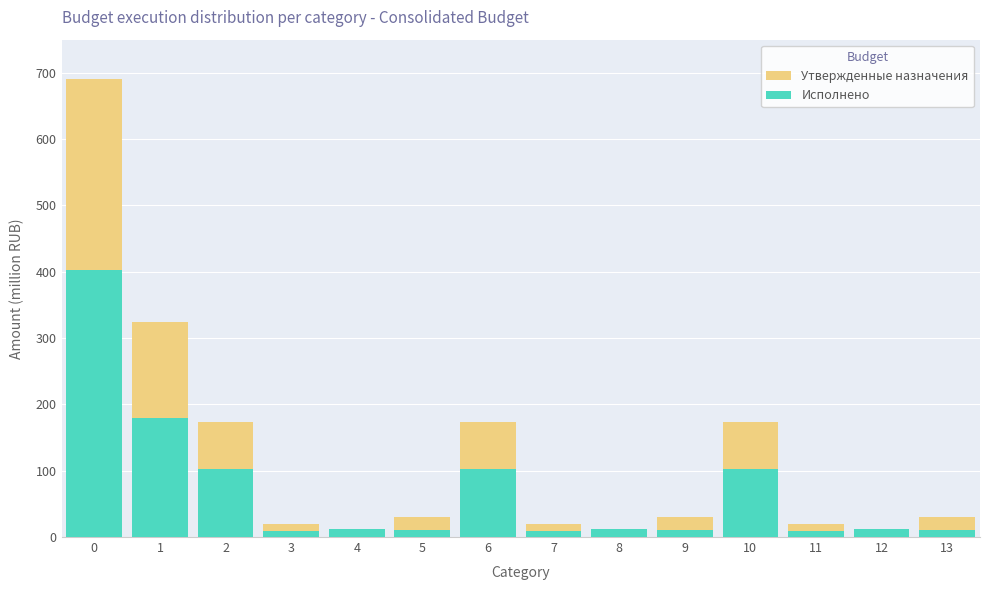

Is it true that Исполнено equals 402.2 at 0?

True